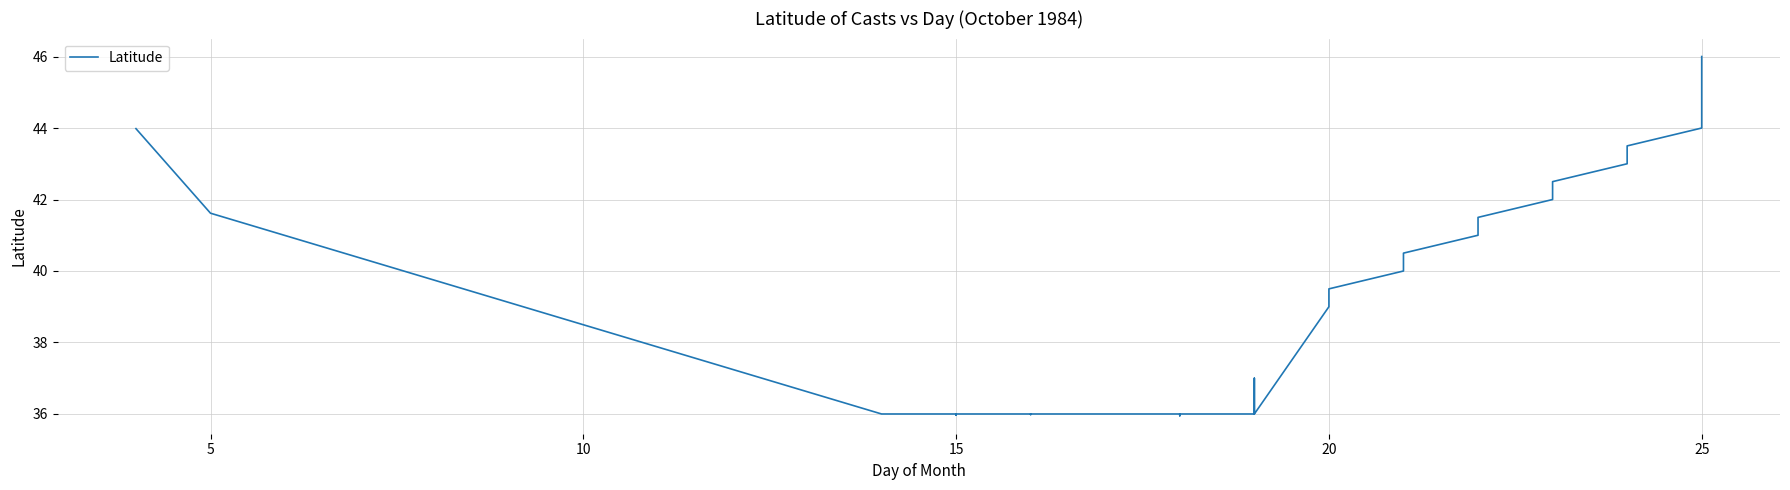

How many interior local peaks (higher than both neighbors) does the data have?

1